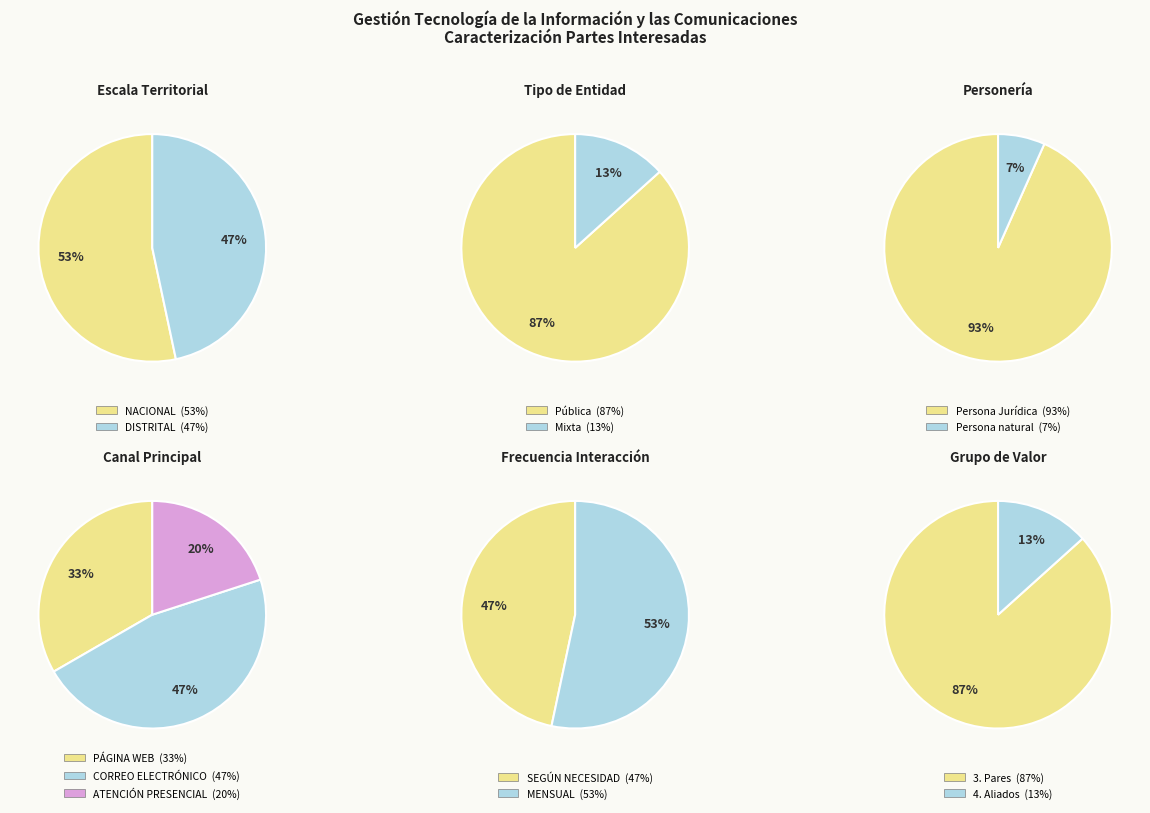

Which category has the biggest portion of the pie?

Pública